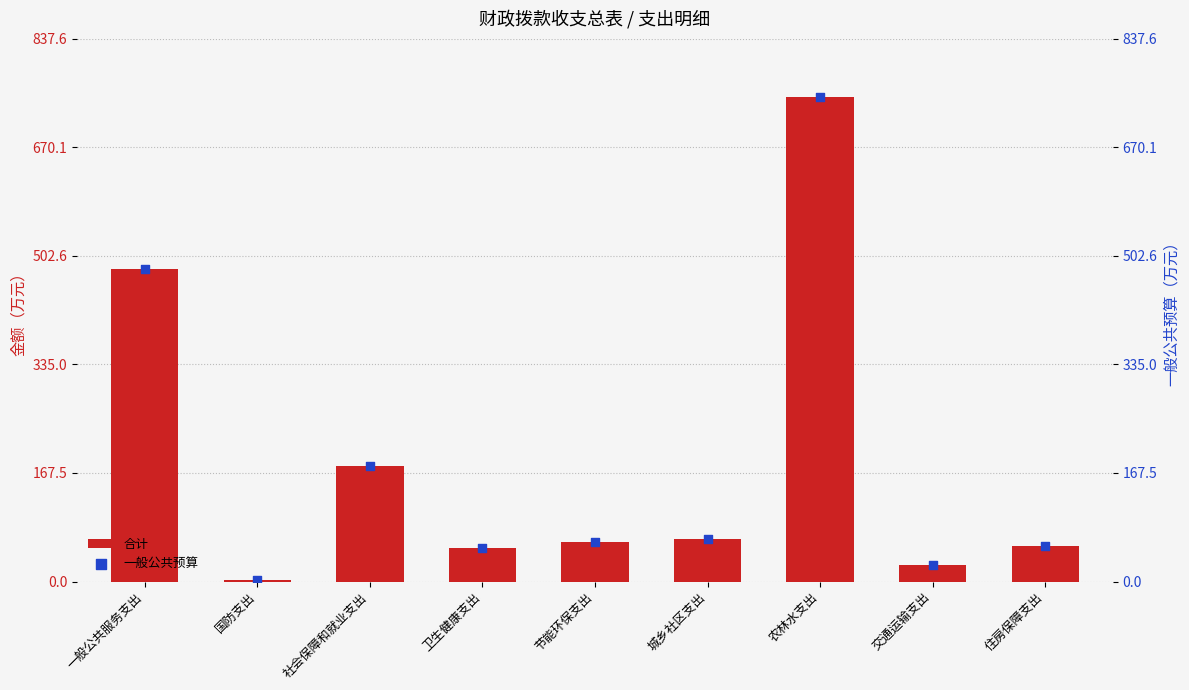

Which series reaches the maximum Y coordinate?

合计